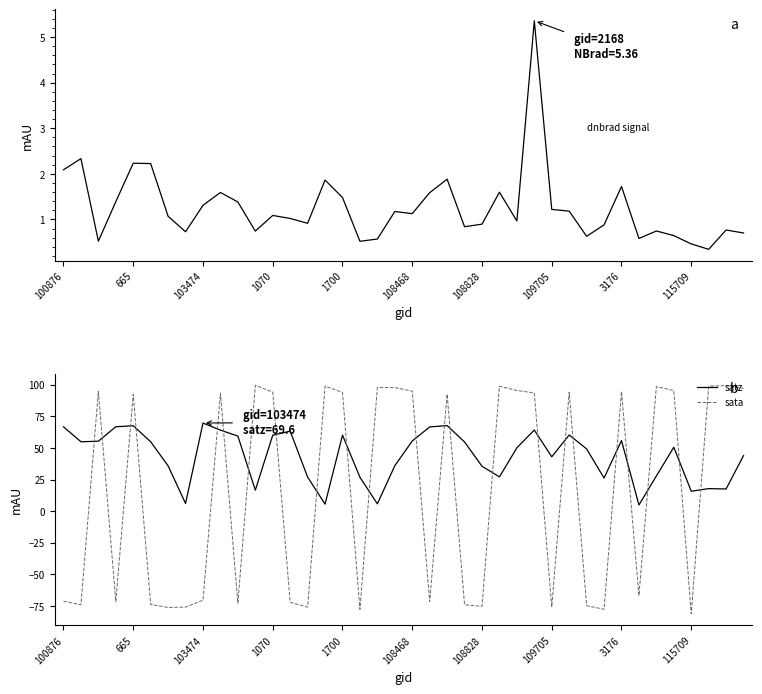

How many intersections are there between dnbrad and sata?

23